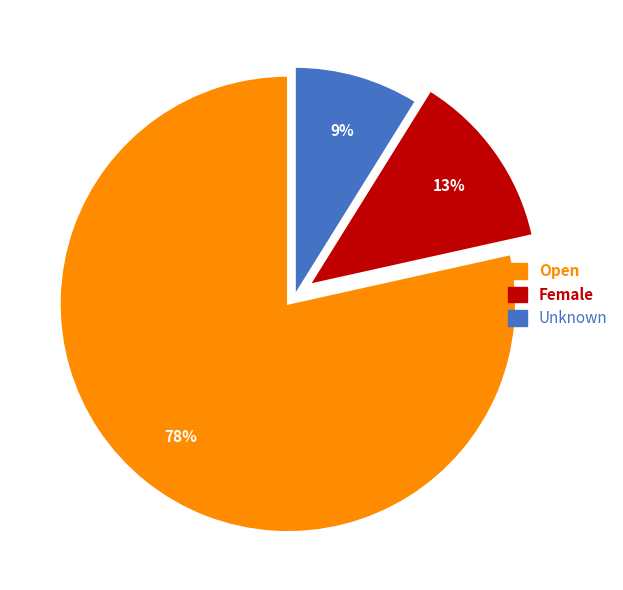

What percentage is the Open slice, to the nearest percent?

78%